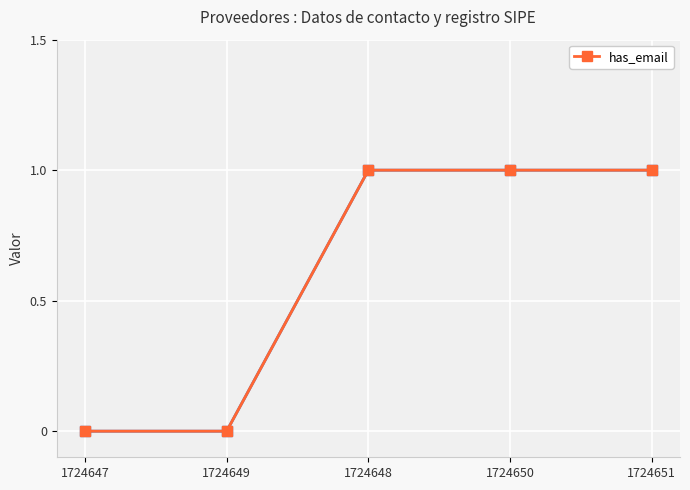

What is the difference between the values at 1724647 and 1724651?

1